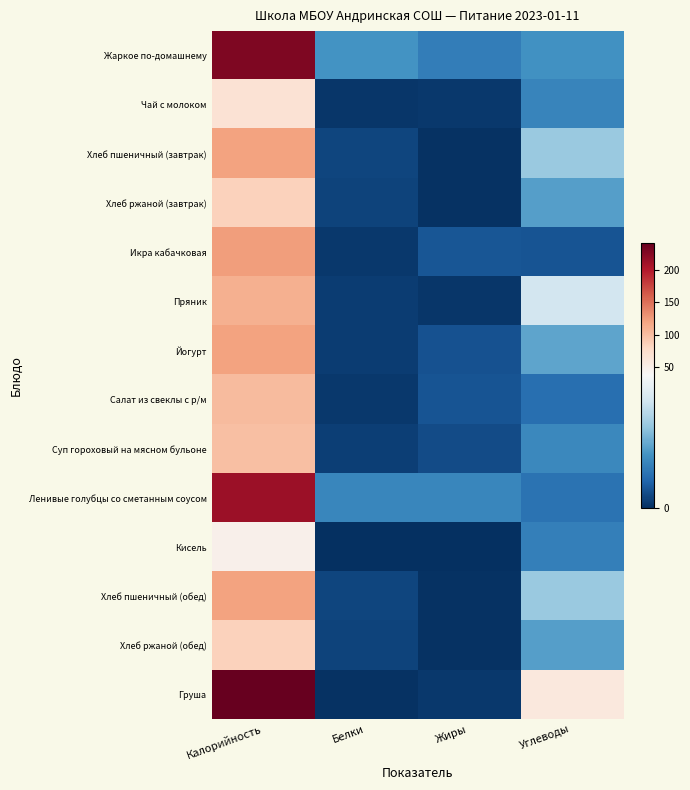

How many categories are shown in the chart?

4